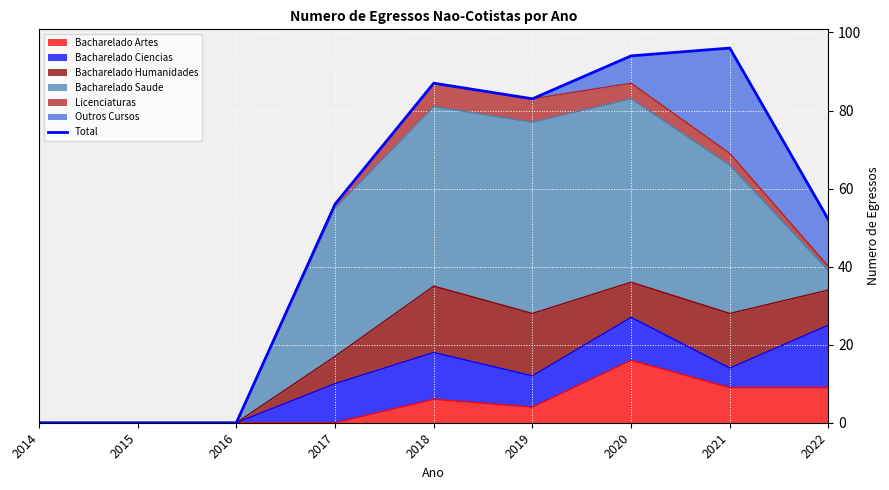

Between 2019 and 2015, which is larger?

2019